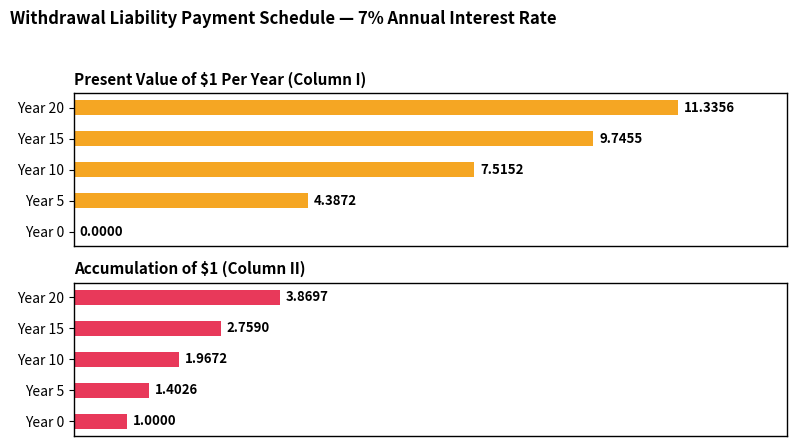

What is the highest value of the Present Value of $1 Per Year series?

11.3